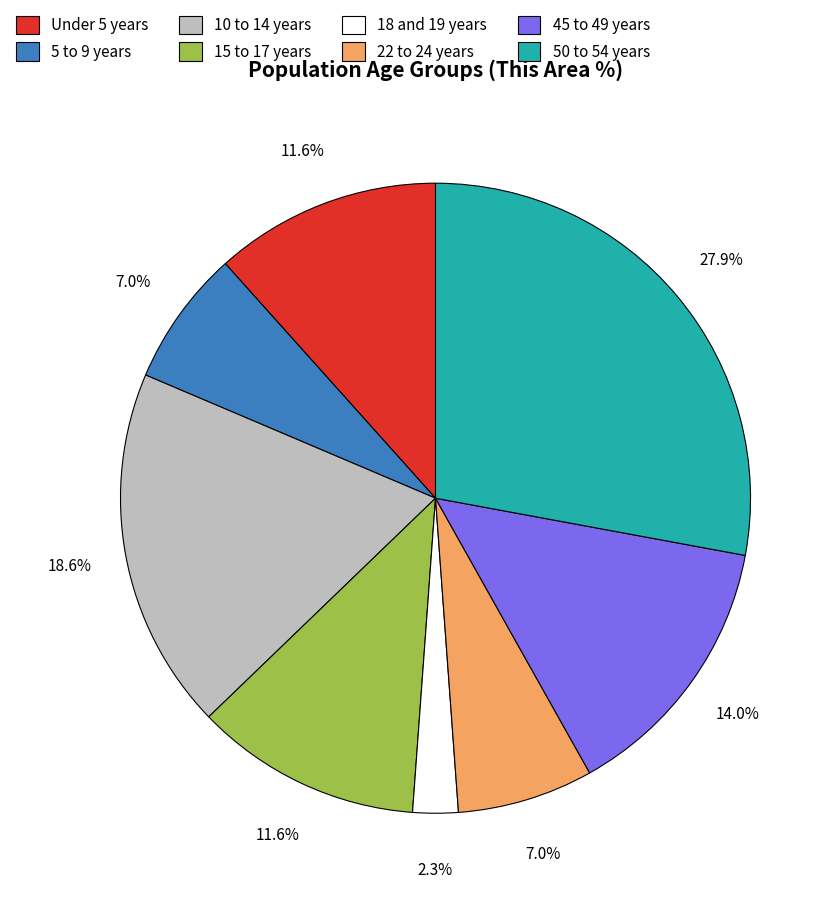

How much of the chart is everything except 15 to 17 years?

88.4%